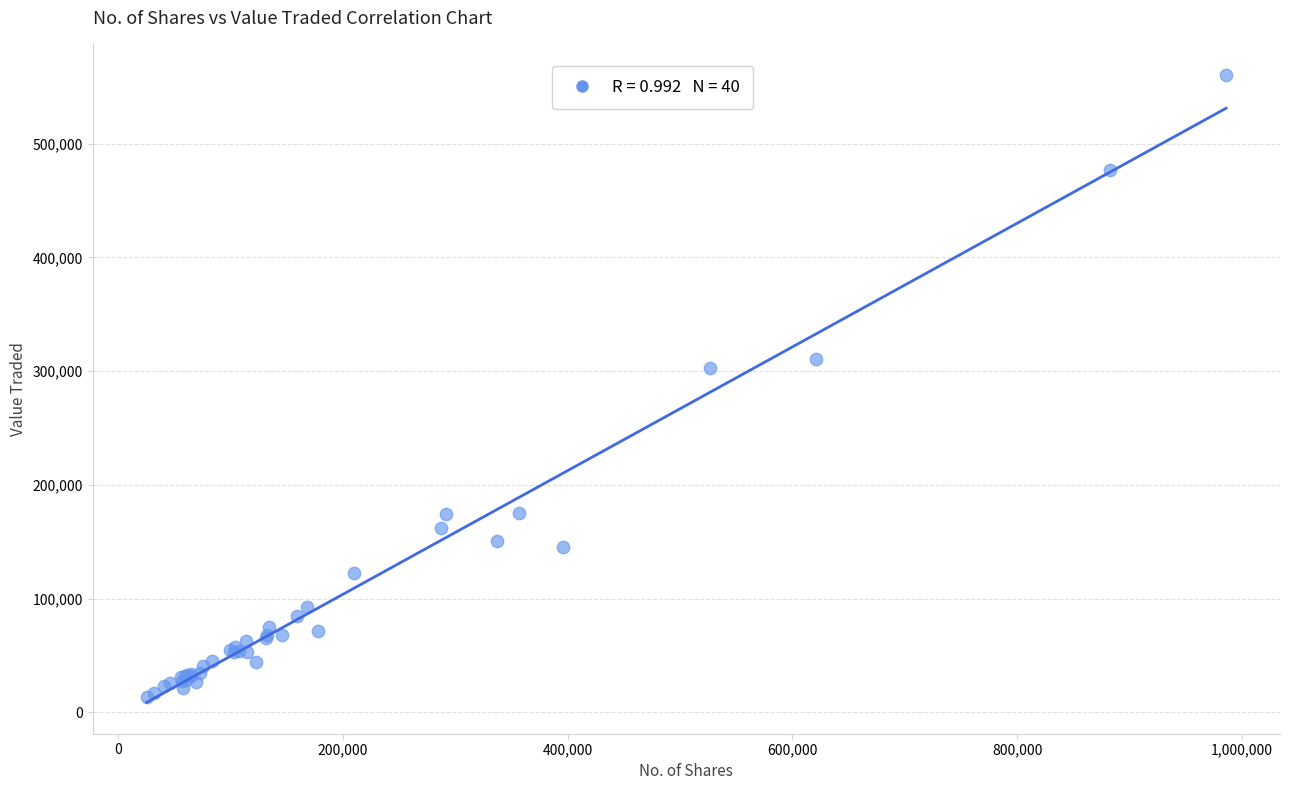

What Y value in the scatter plot is closest to 286899?

302583